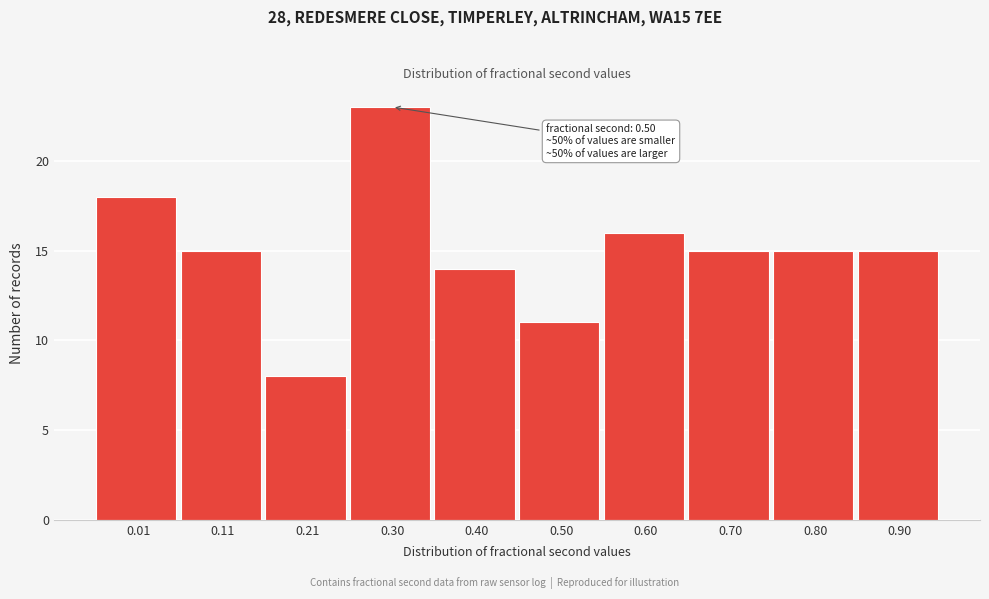

Reading left to right, transcribe all the data shown in this chart.

18	15	8	23	14	11	16	15	15	15